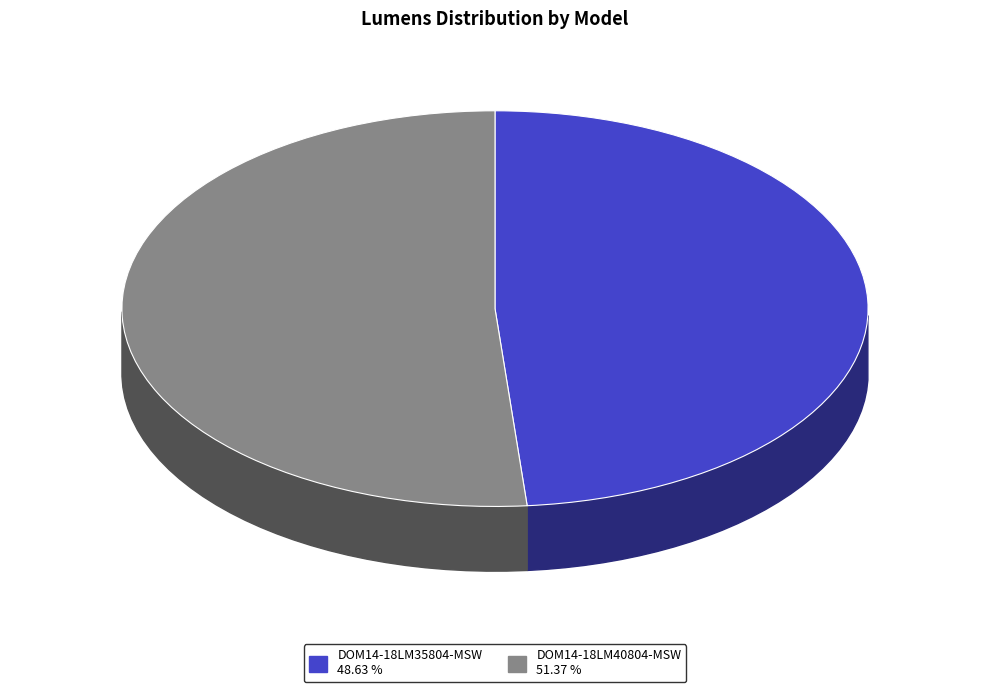

To the nearest percent, what portion does DOM14-18LM35804-MSW represent?

49%